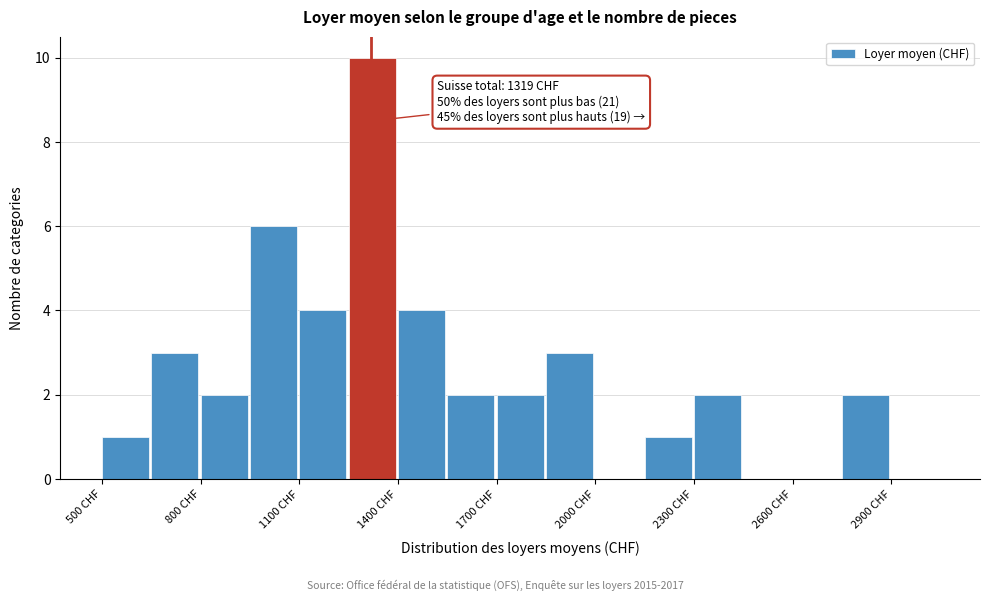

Around what value on the x-axis is the tallest bar? Give the approximate position of its centre, as read against the axis.

1300